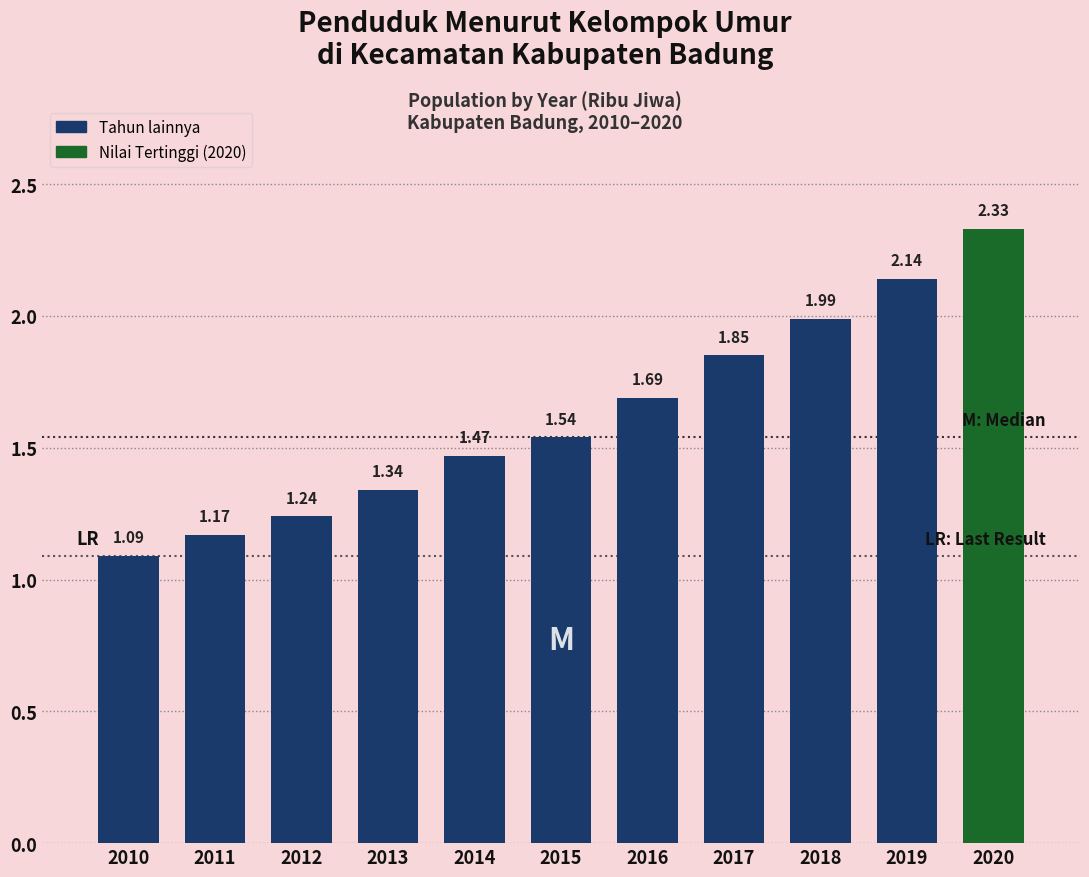

Rank the categories by value from lowest to highest.

2010, 2011, 2012, 2013, 2014, 2015, 2016, 2017, 2018, 2019, 2020